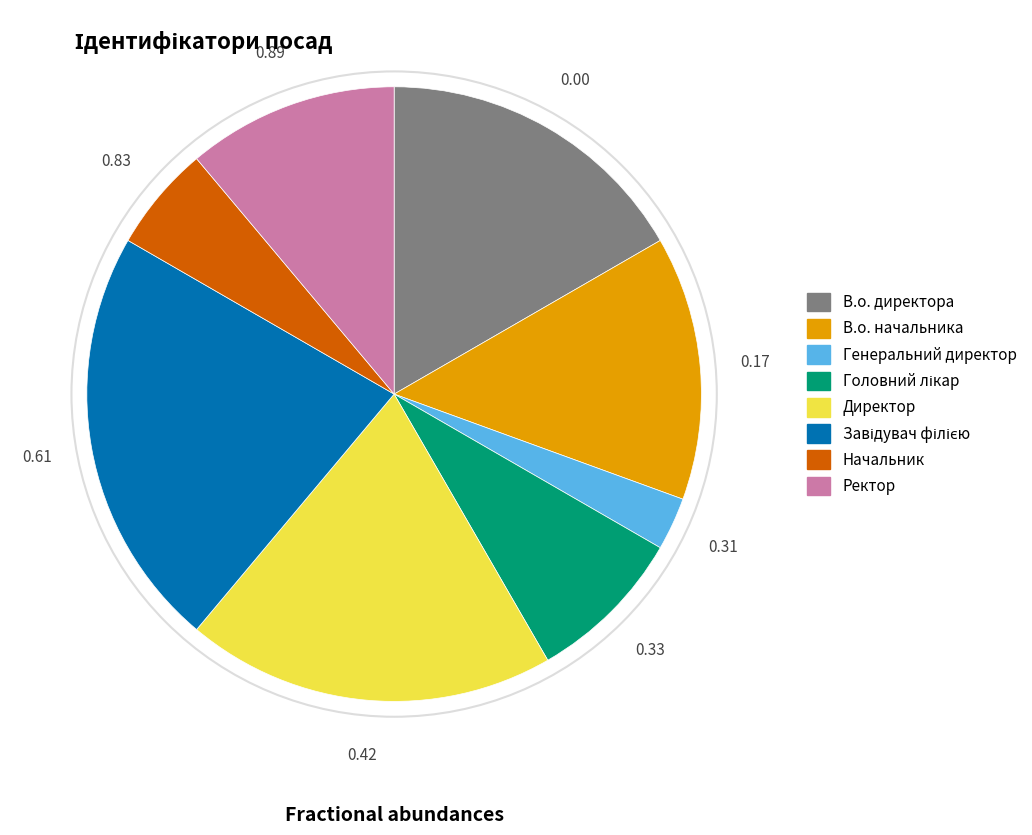

Combined, do В.о. начальника and Директор account for over 50%?

No